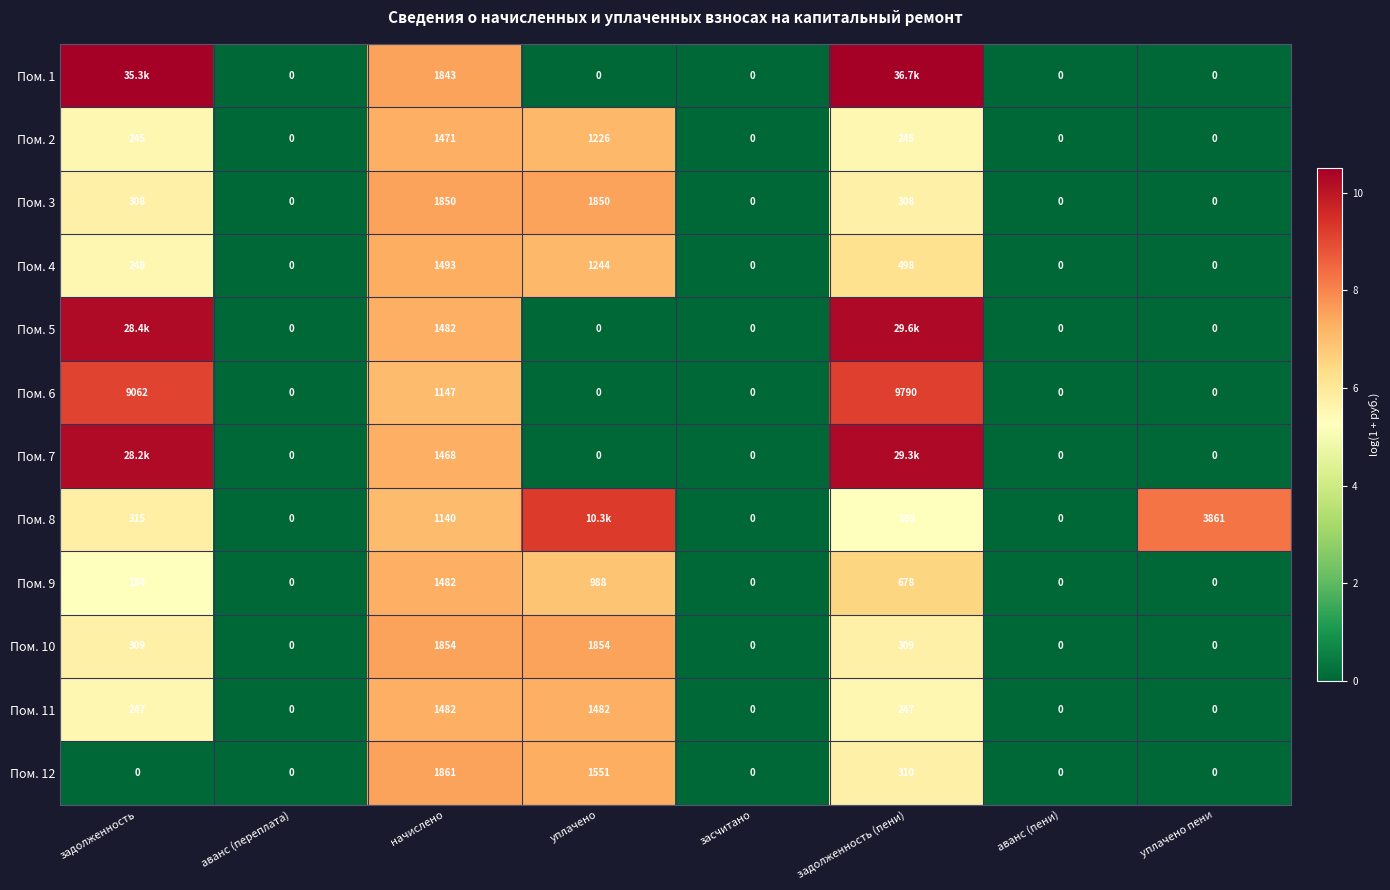

The Пом. 3 series shows 0.0 at уплачено пени. True or false?

True